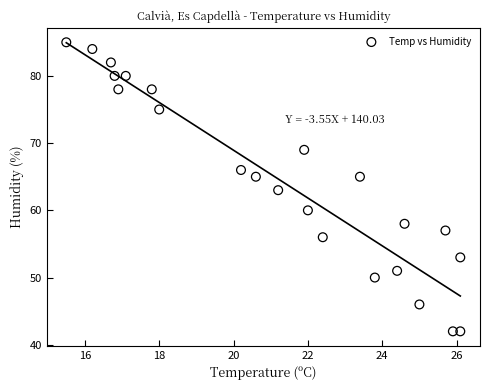

What is the range of Y values (max minus min)?

43